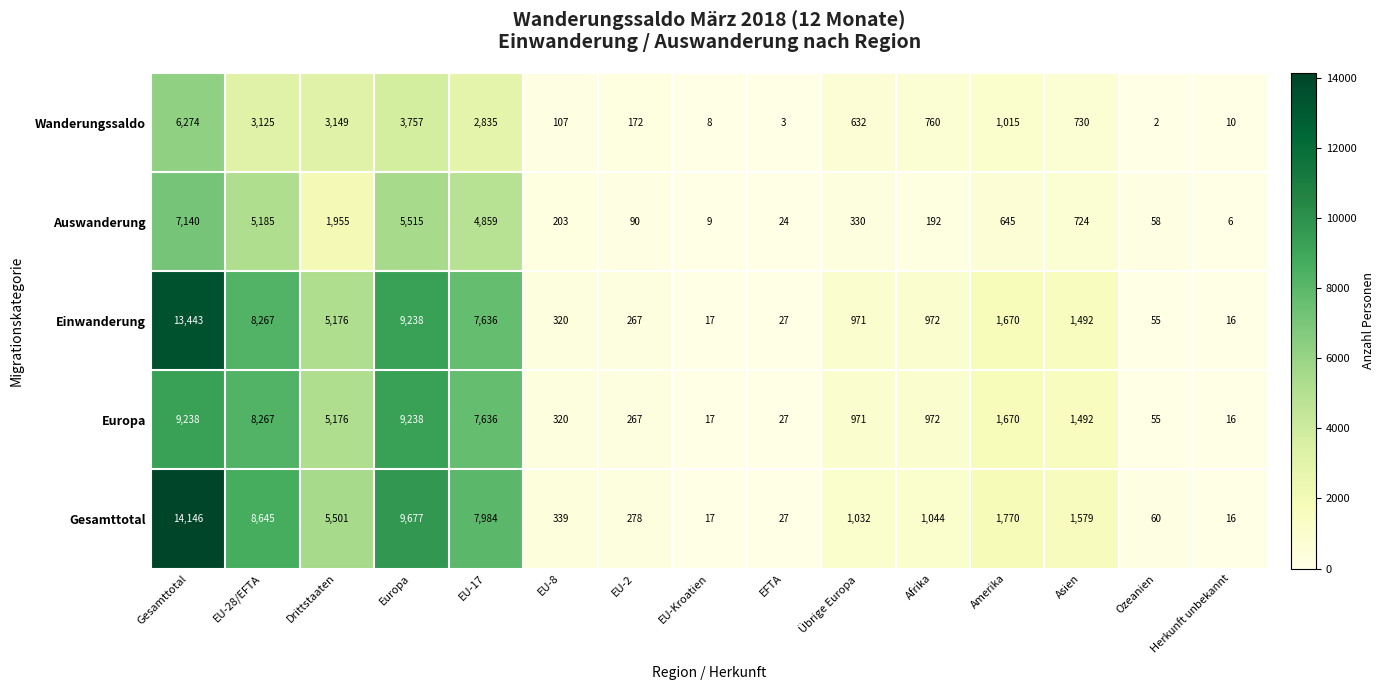

What is the difference between the highest and lowest values at Drittstaaten?

3546